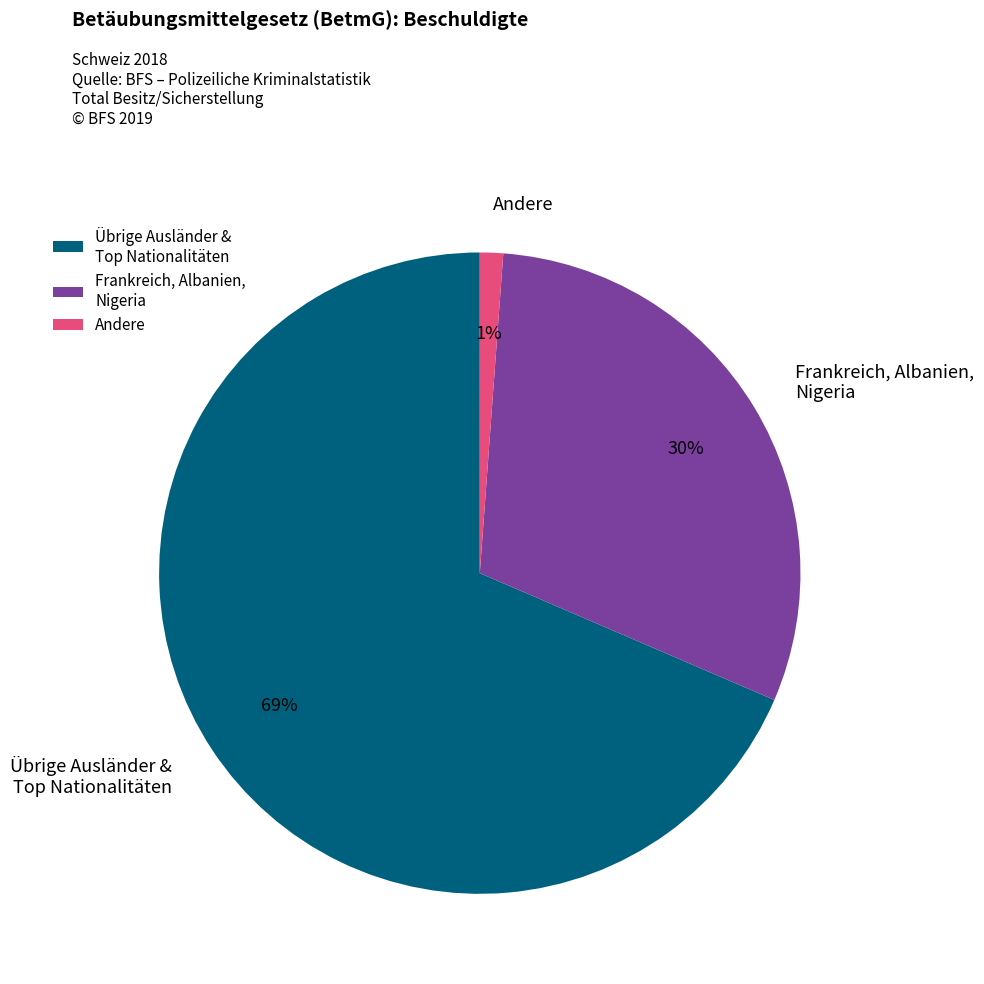

Rank the categories by value from lowest to highest.

Andere, Frankreich, Albanien, Nigeria, Übrige Ausländer & Top Nationalitäten